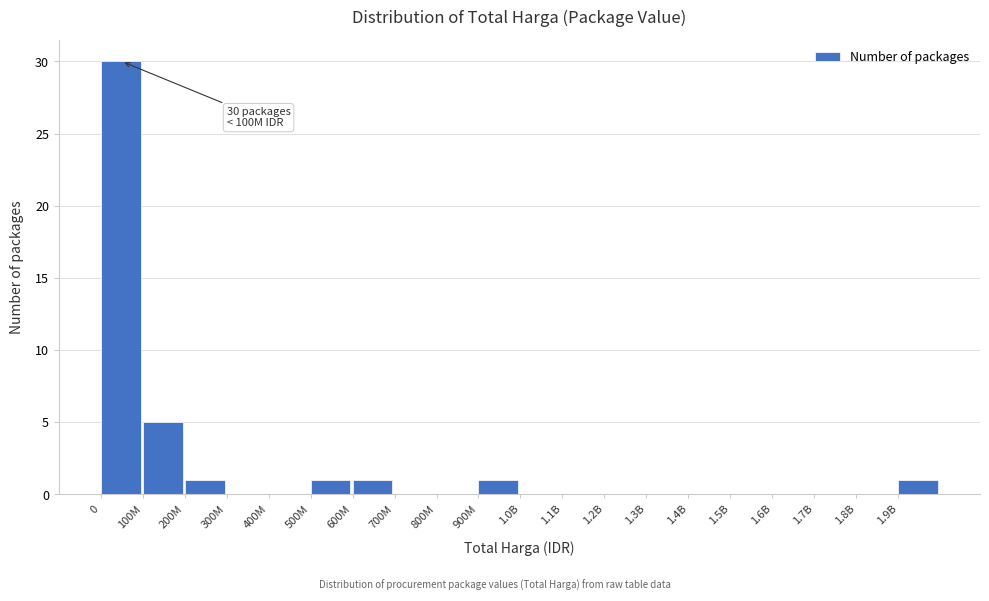

Reading left to right, list all the values displayed in this chart.

0=30	100M=5	200M=1	300M=0	400M=0	500M=1	600M=1	700M=0	800M=0	900M=1	1.0B=0	1.1B=0	1.2B=0	1.3B=0	1.4B=0	1.5B=0	1.6B=0	1.7B=0	1.8B=0	1.9B=1